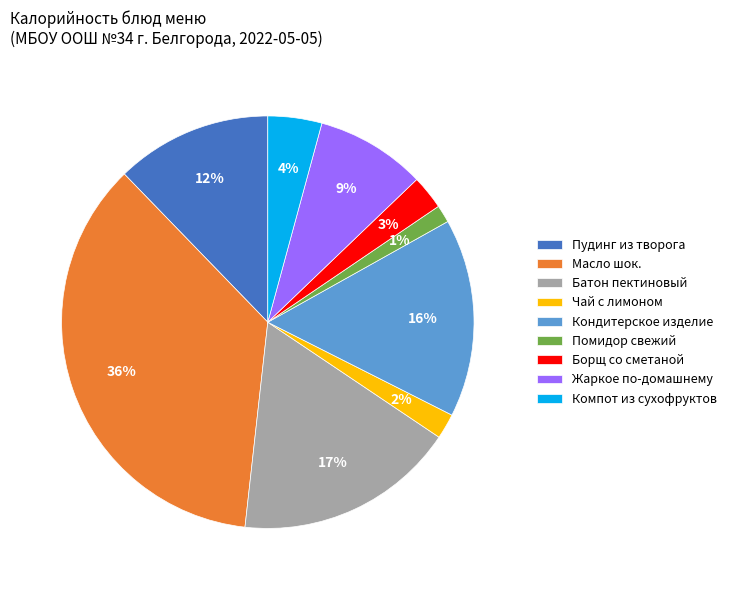

Which has a higher value, Чай с лимоном or Помидор свежий?

Чай с лимоном